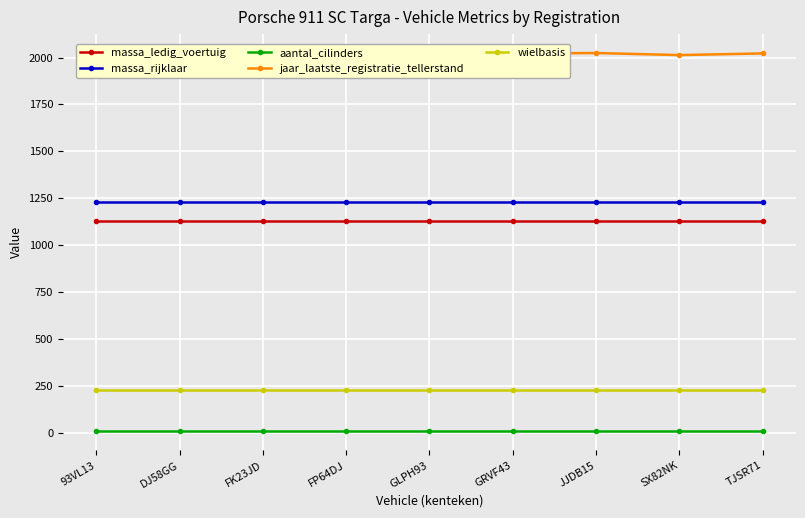

Is it true that massa_ledig_voertuig equals 1130 at FP64DJ?

True